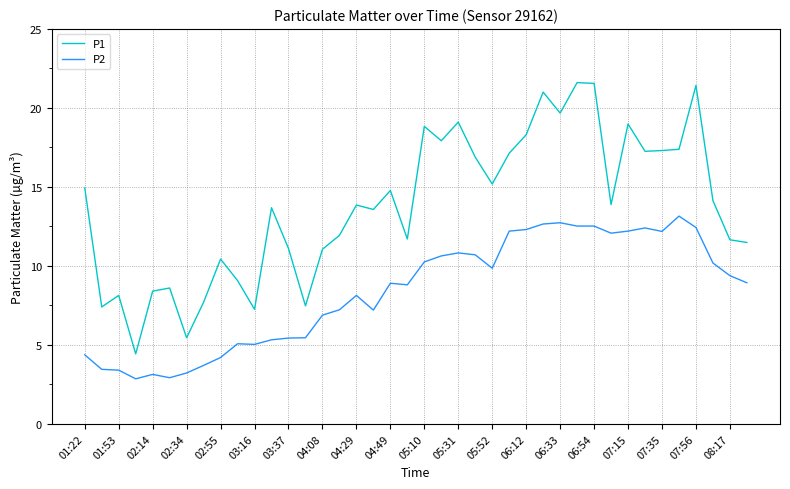

How many lines are shown in the chart?

2